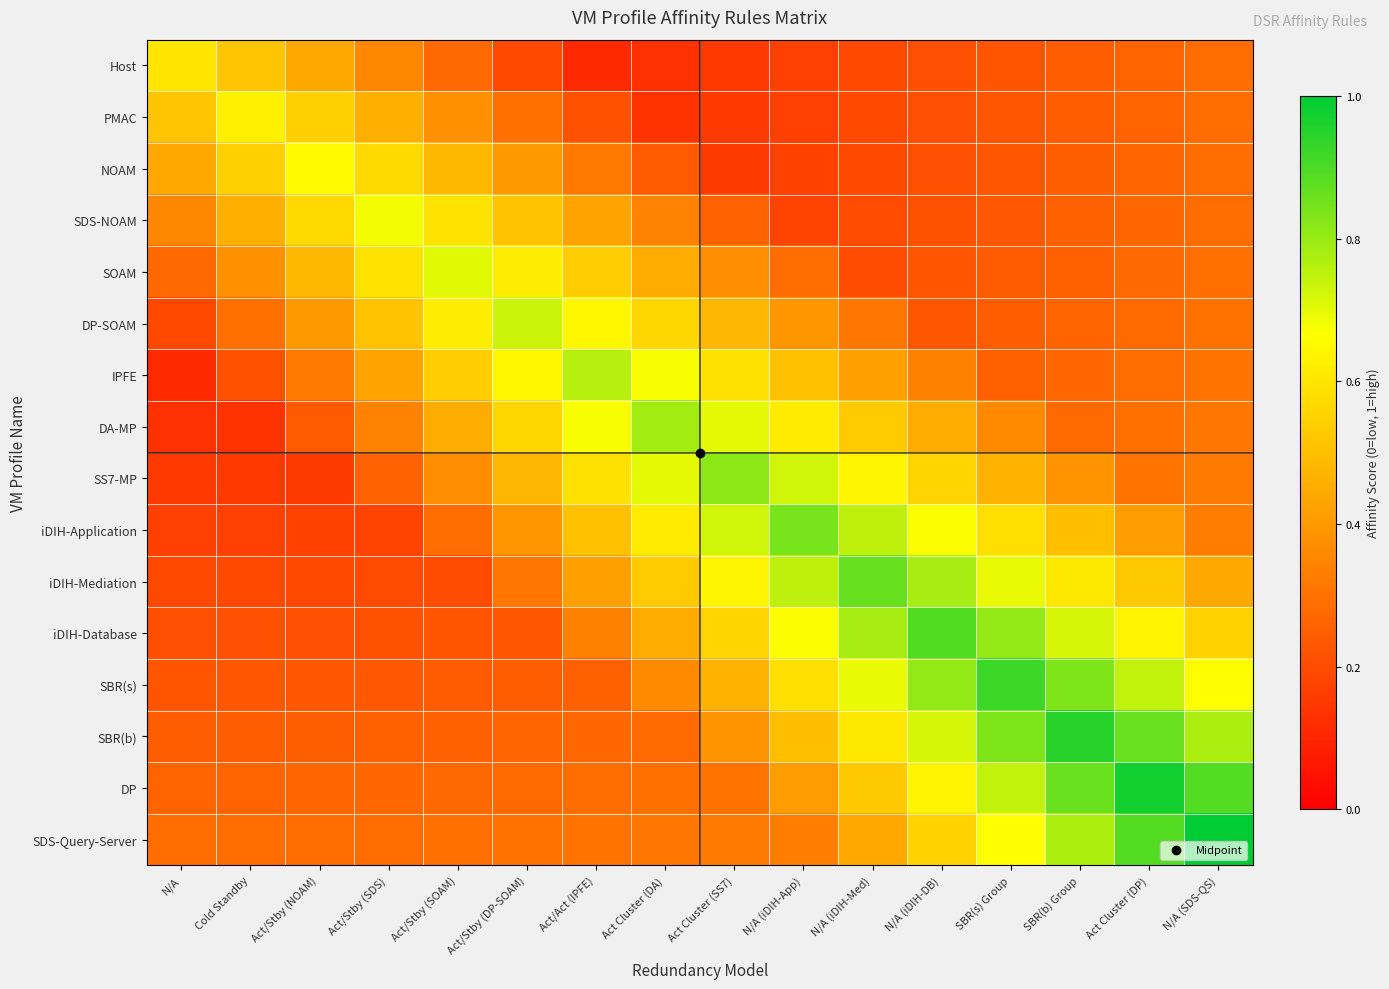

What is the spread (max minus min) of values at Act/Stby (SOAM)?

0.5